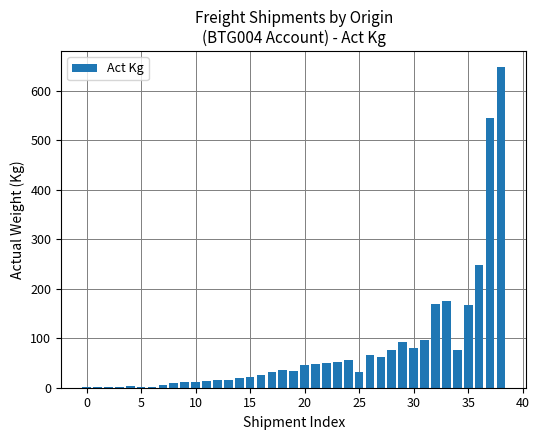

What is the greatest value displayed?

648.0